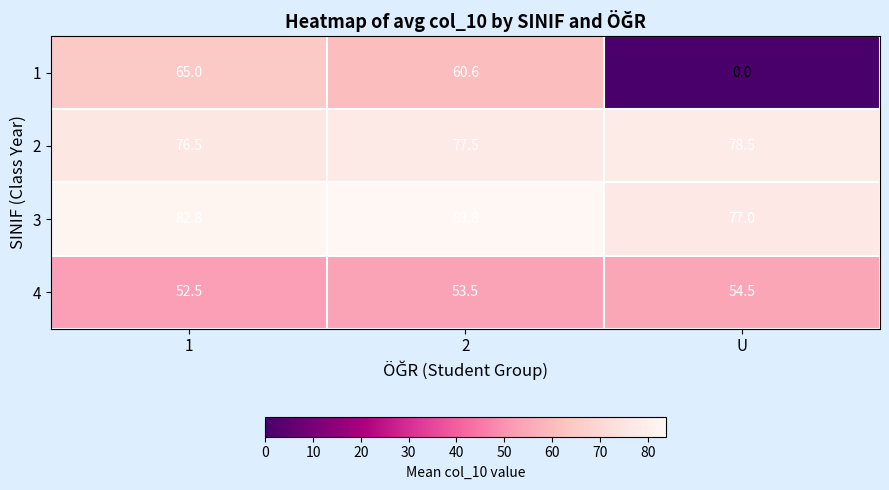

Reading left to right, list all the values displayed in this chart.

1: 1=65.0	2=60.6	U=0.0
2: 1=76.5	2=77.5	U=78.5
3: 1=82.8	2=83.8	U=77.0
4: 1=52.5	2=53.5	U=54.5